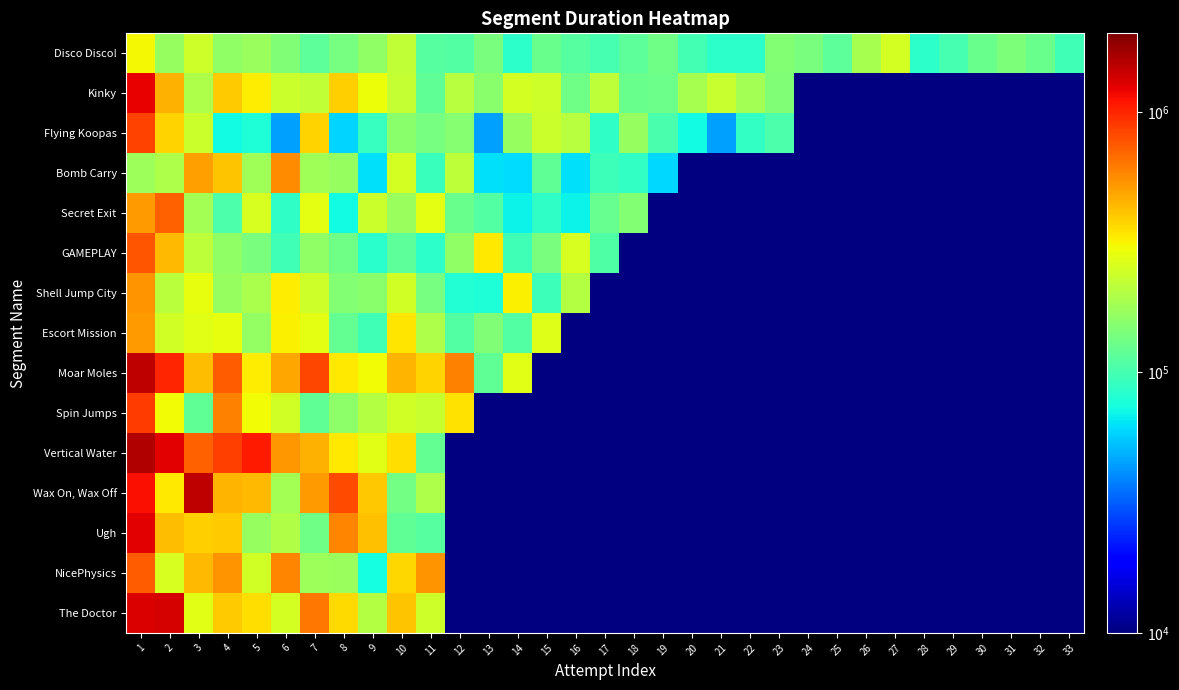

Rank the series by their maximum value, from lowest to highest.

Disco Disco!, Escort Mission, Shell Jump City, Bomb Carry, Secret Exit, NicePhysics, GAMEPLAY, Flying Koopas, Spin Jumps, Kinky, Ugh, The Doctor, Moar Moles, Wax On, Wax Off, Vertical Water